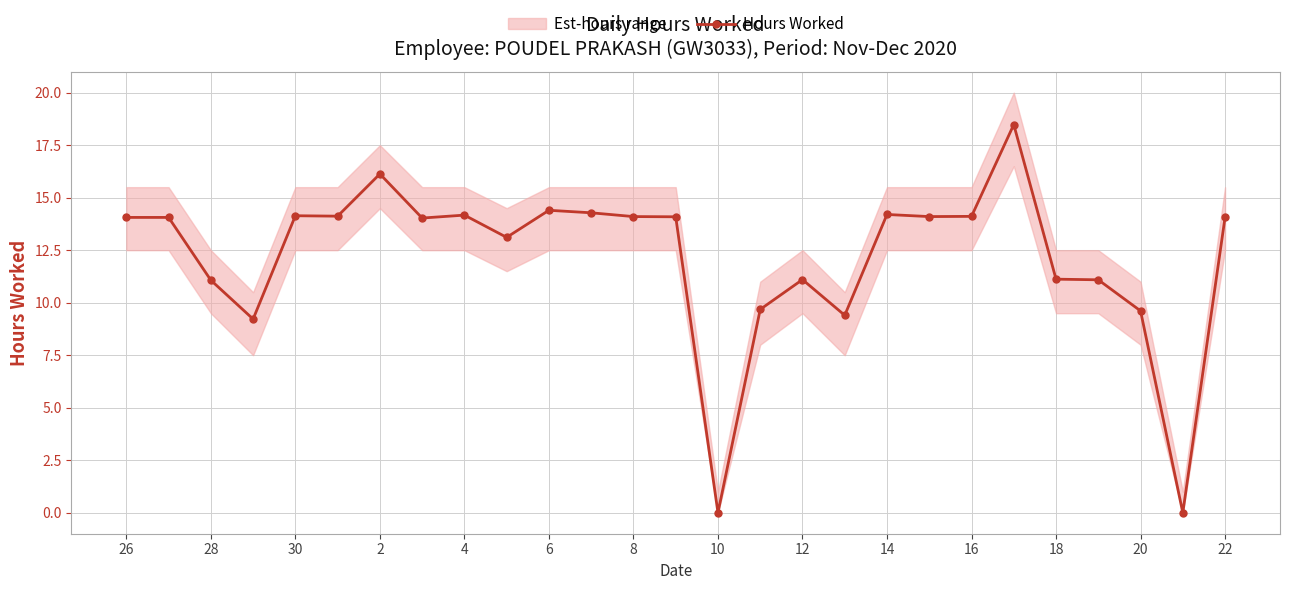

The Hours Worked series shows 14.1 at 8. True or false?

True